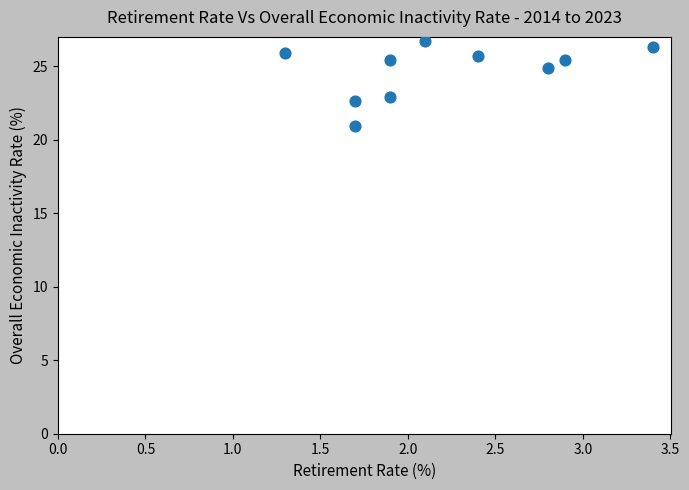

What is the range of Y values (max minus min)?

5.8